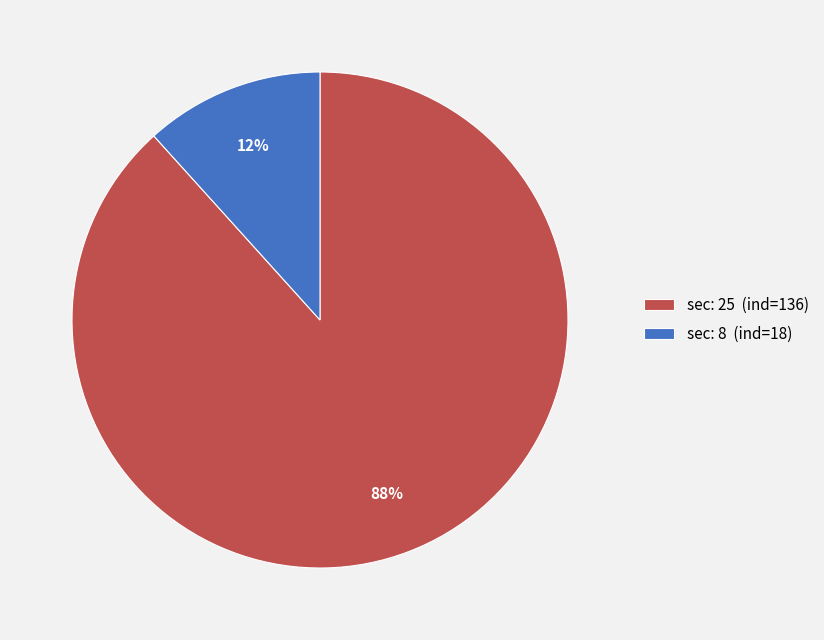

What is the largest slice in the pie chart?

sec: 25 (ind=136)